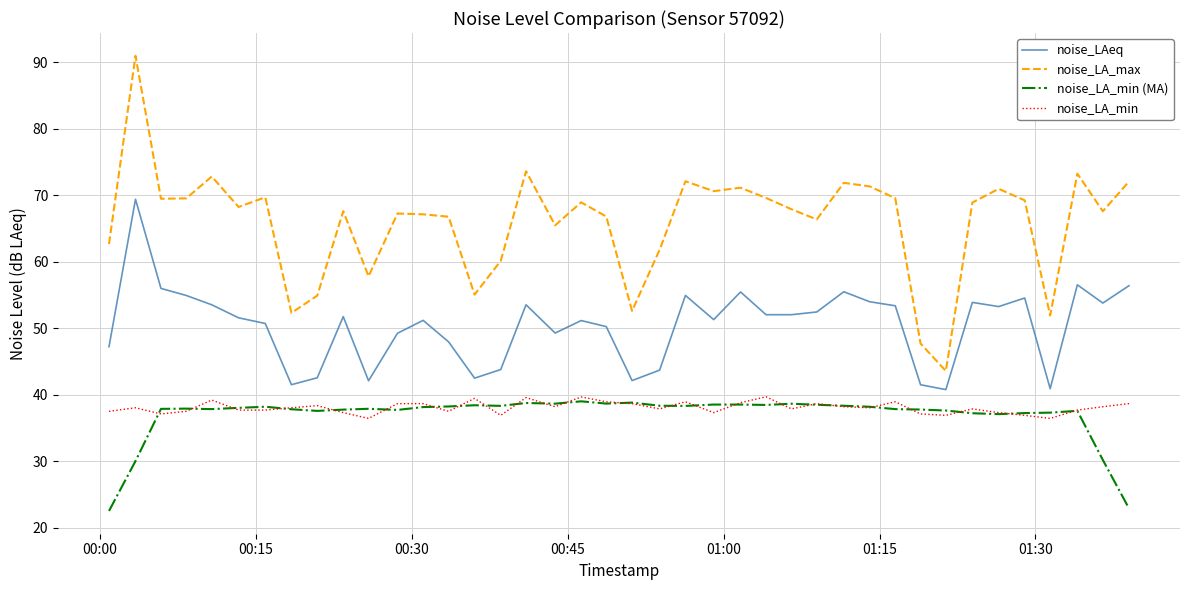

What is the highest value of the noise_LAeq series?

69.4